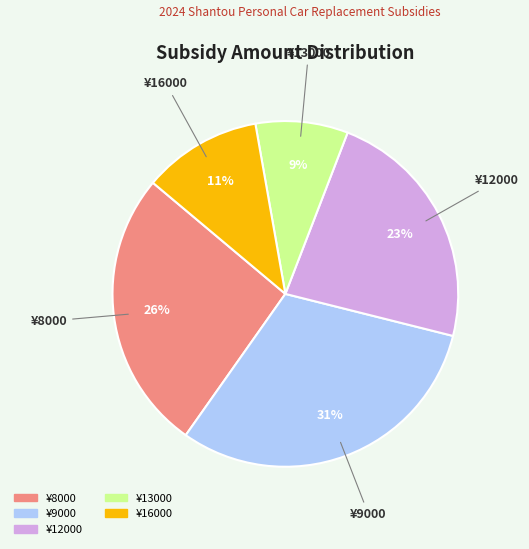

How many slices are in this pie chart?

5